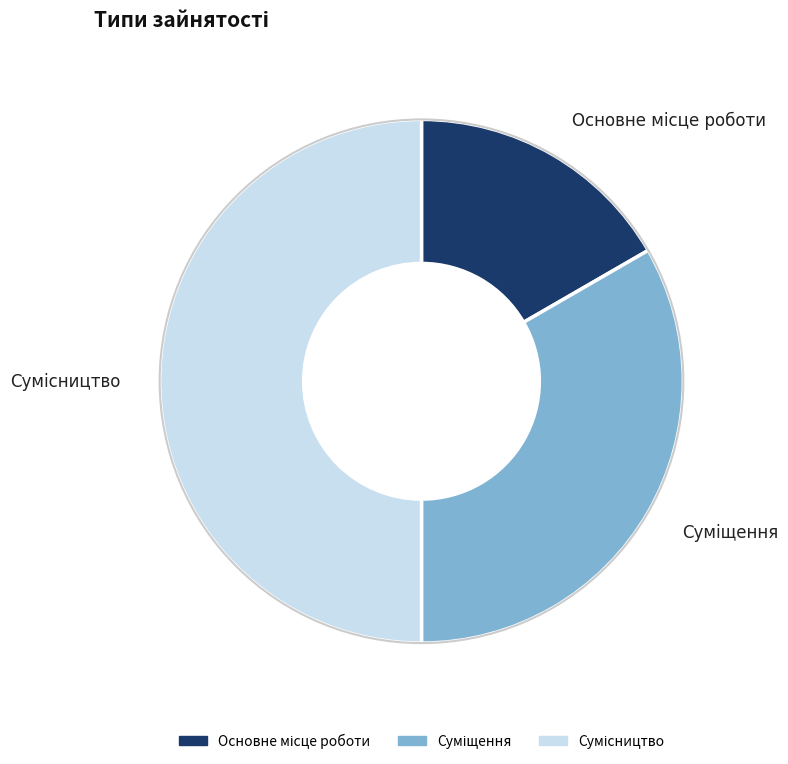

To the nearest percent, what portion does Сумісництво represent?

50%